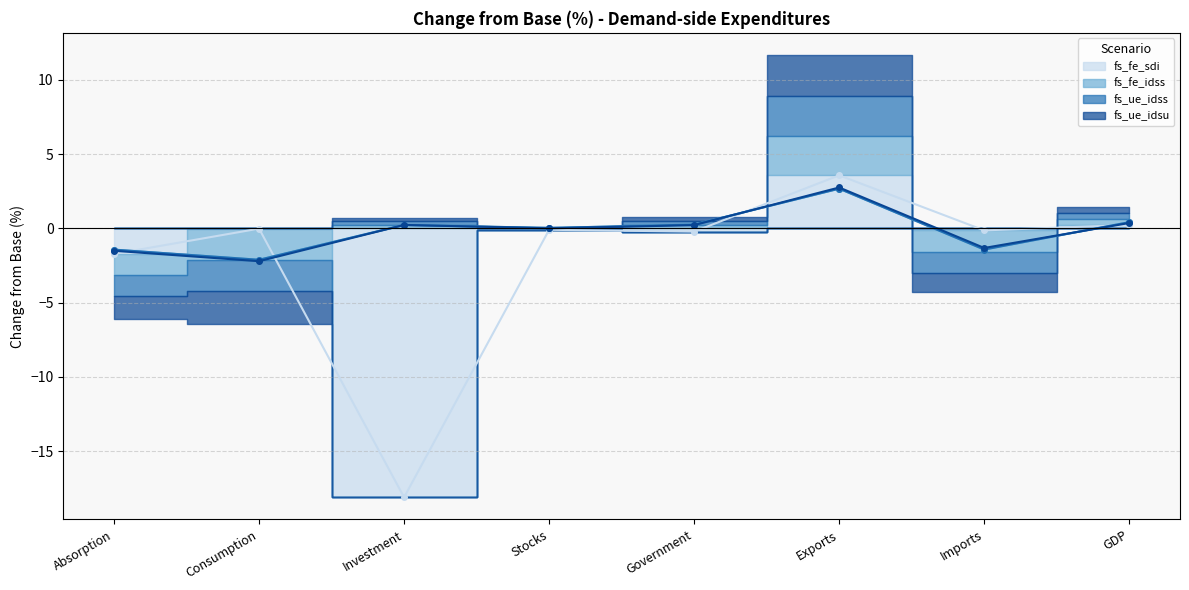

At which category does fs_ue_idss reach its first local peak?

Investment